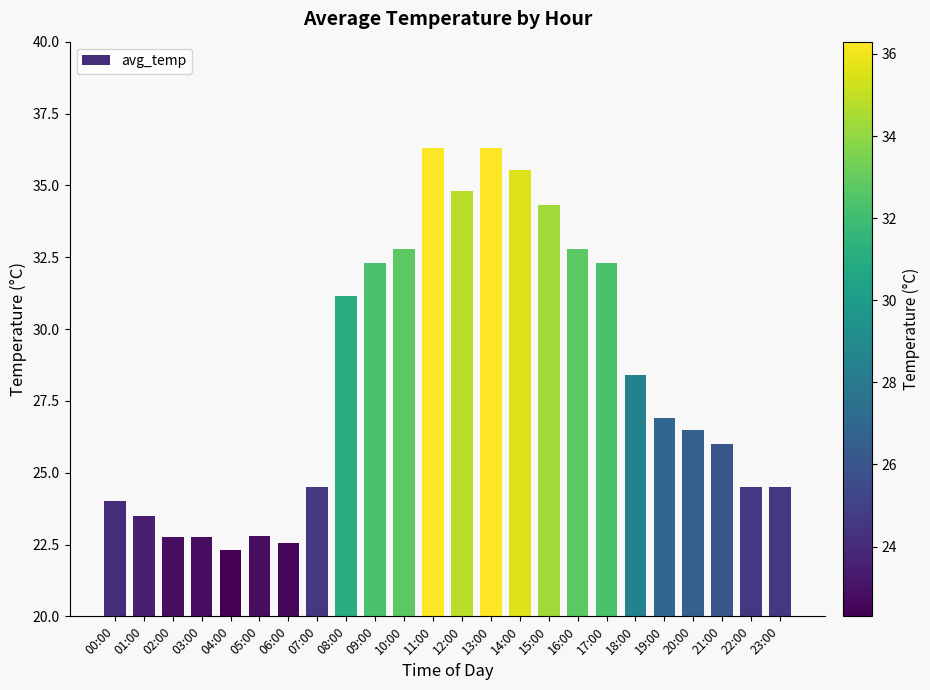

Where is the data nearest to the value 29?

18:00